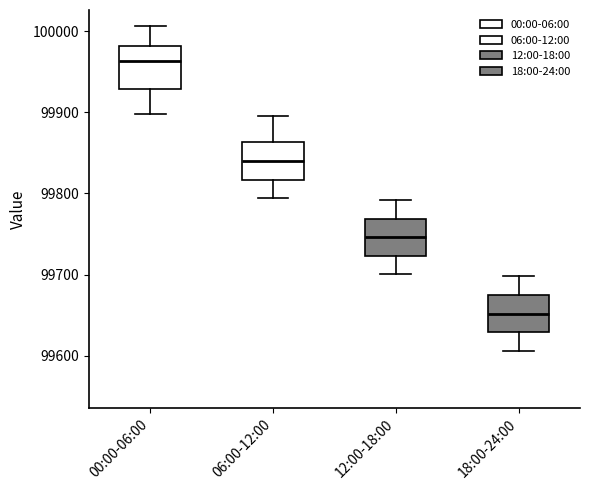

Which box has the lowest median line?

18:00-24:00